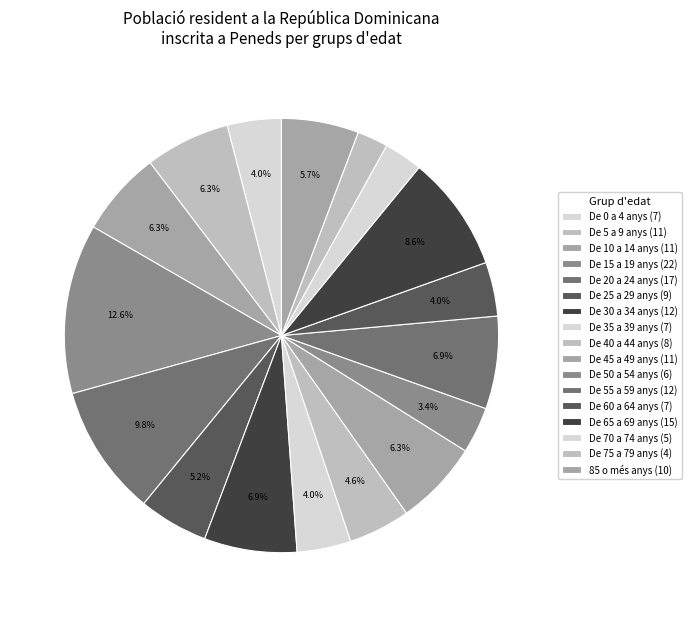

How many slices are in this pie chart?

17